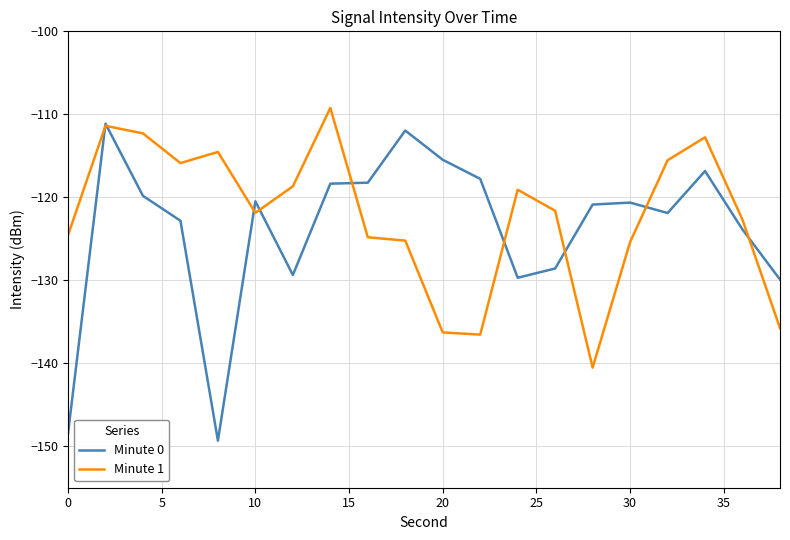

What is the lowest value of the Minute 1 series?

-140.5